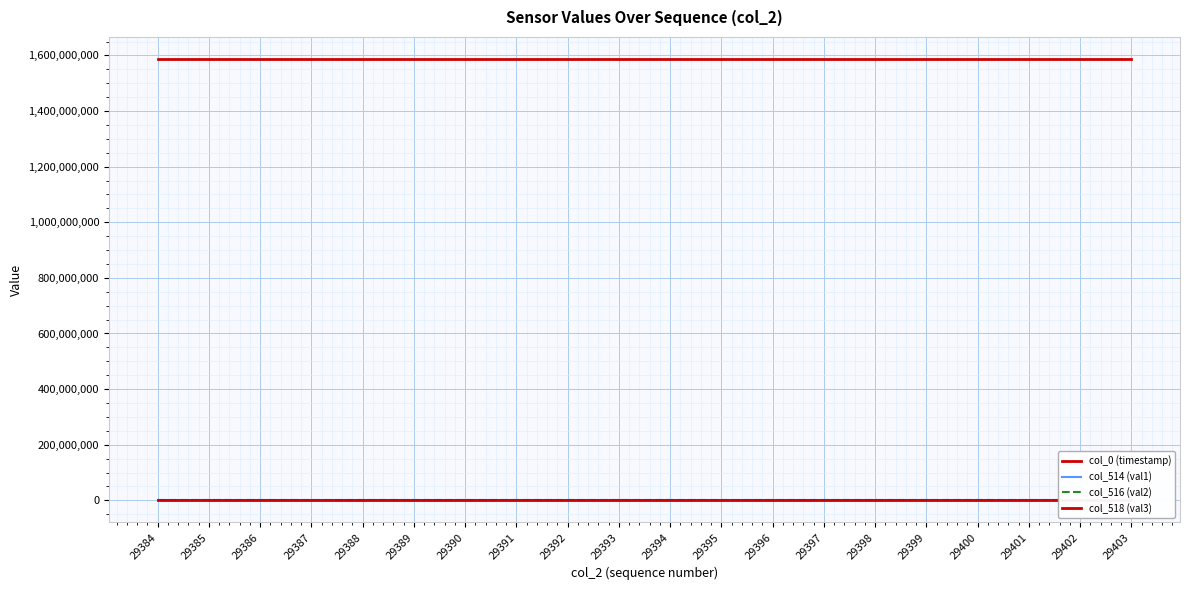

What is the difference between the highest and lowest values at 29386?

1586987859.2